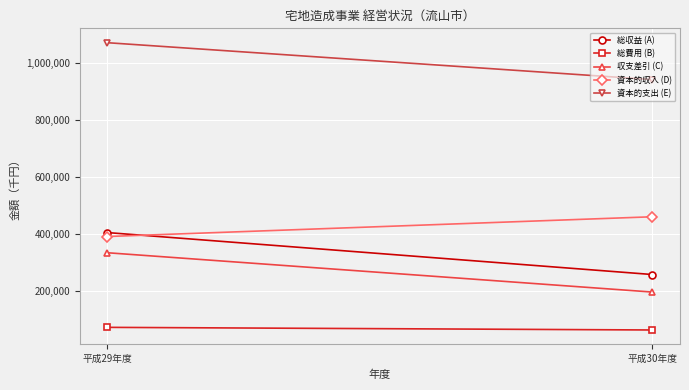

Reading left to right, what are all the values shown in this chart?

総収益 (A): 403809	256390
総費用 (B): 70844	61595
収支差引 (C): 332965	194795
資本的収入 (D): 389946	459341
資本的支出 (E): 1070830	941228